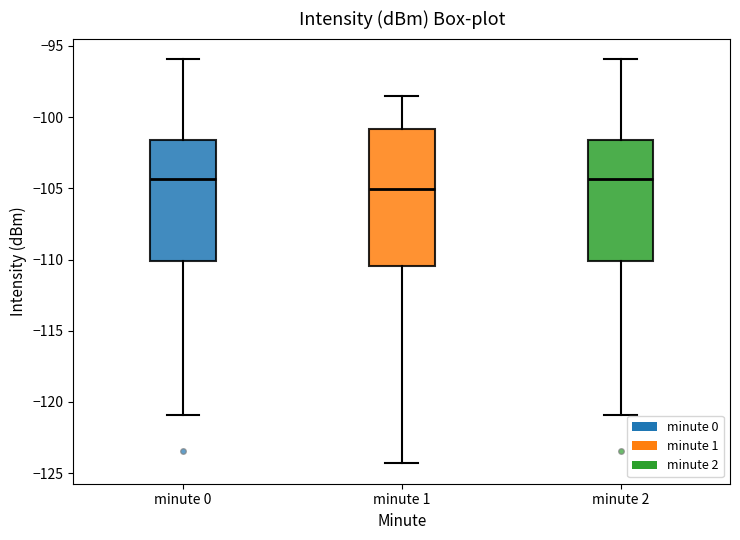

Reading left to right, transcribe this box plot: for each box, give where its median line is, the range the box spans, and where its two whiskers end, as read against the y-axis. The values are not printed on the chart, so give them approximately, as read against the axis.

minute 0: median -104.5, box -110.0 to -101.5, whiskers -121.0 to -96.0
minute 1: median -105.0, box -110.5 to -101.0, whiskers -124.5 to -98.5
minute 2: median -104.5, box -110.0 to -101.5, whiskers -121.0 to -96.0